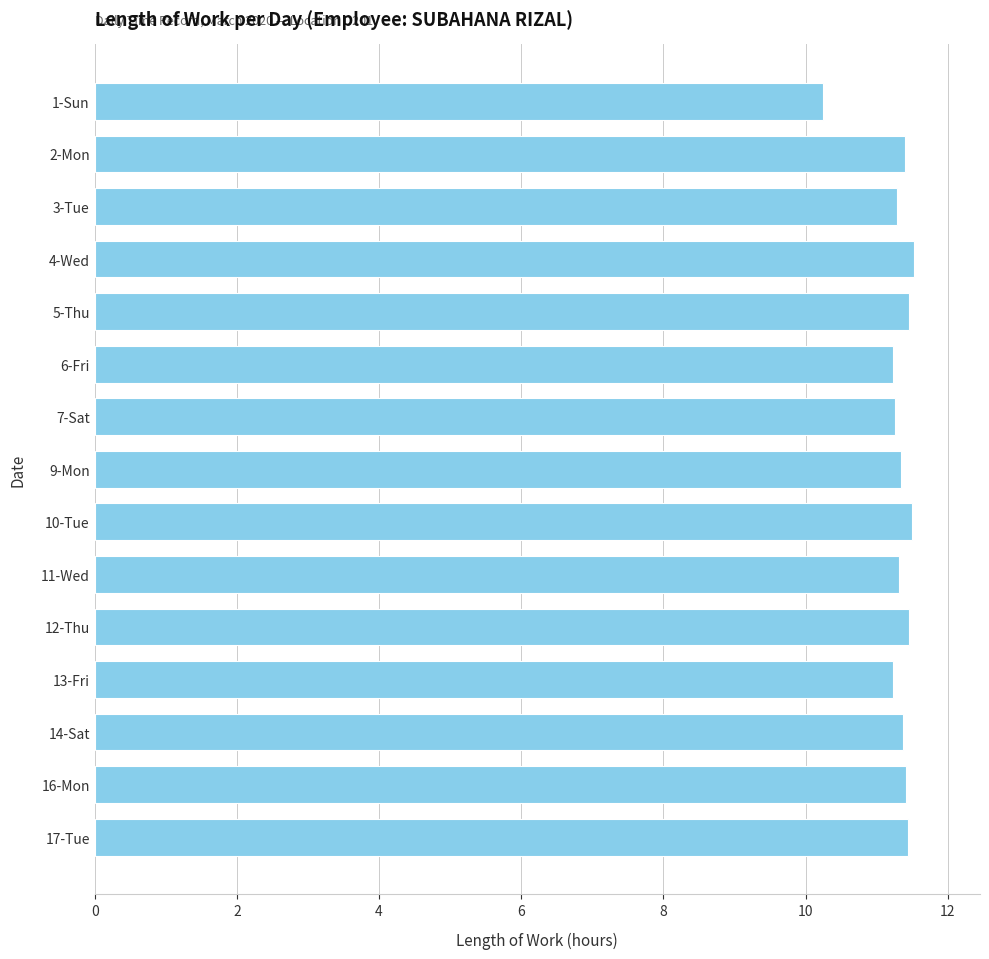

What is the label of the 11th bar from the top?

12-Thu